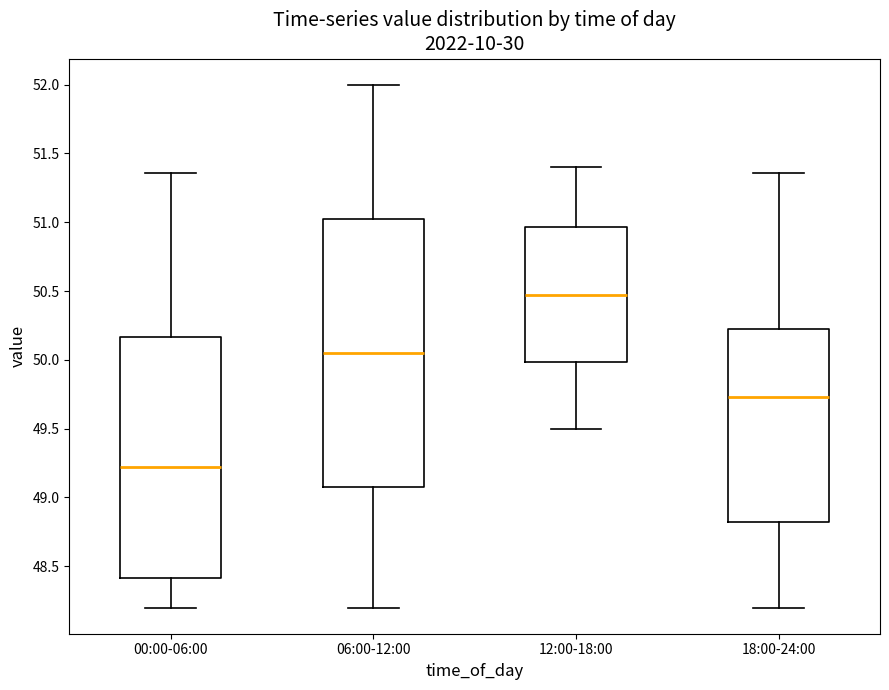

Where is the lower edge of the box for 18:00-24:00 on the y-axis? The values are not printed on the chart, so give them approximately, as read against the axis.

48.80